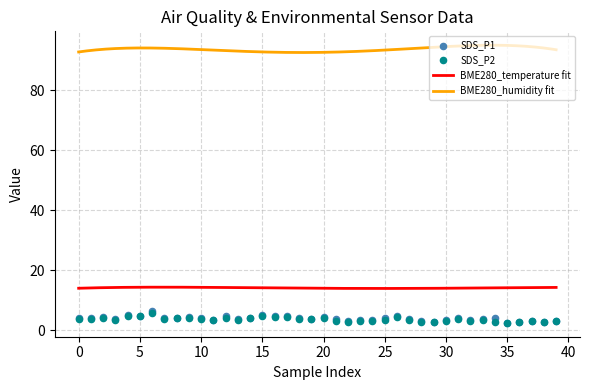

Which series reaches the minimum Y coordinate?

SDS_P2